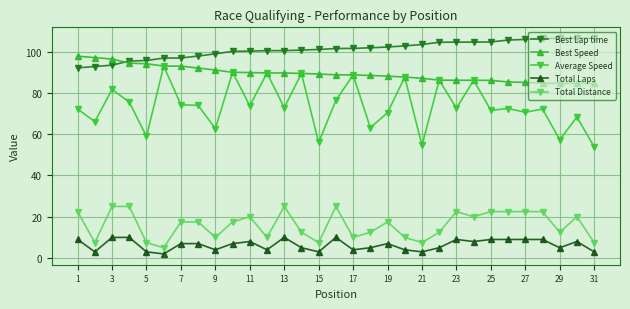

What is the sum of all Best Speed values?

2767.5